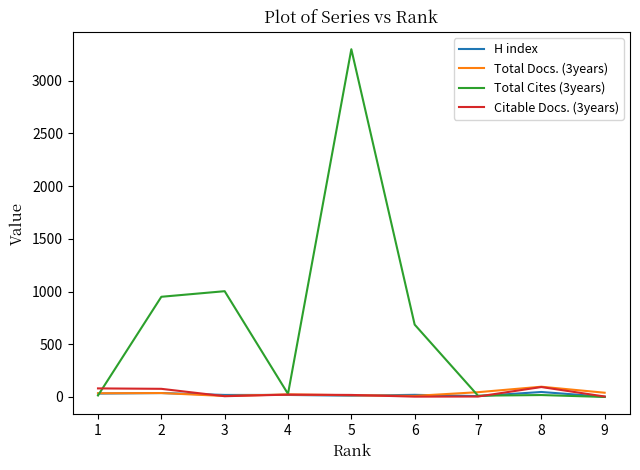

Which series has the largest range (max minus min)?

Total Cites (3years)